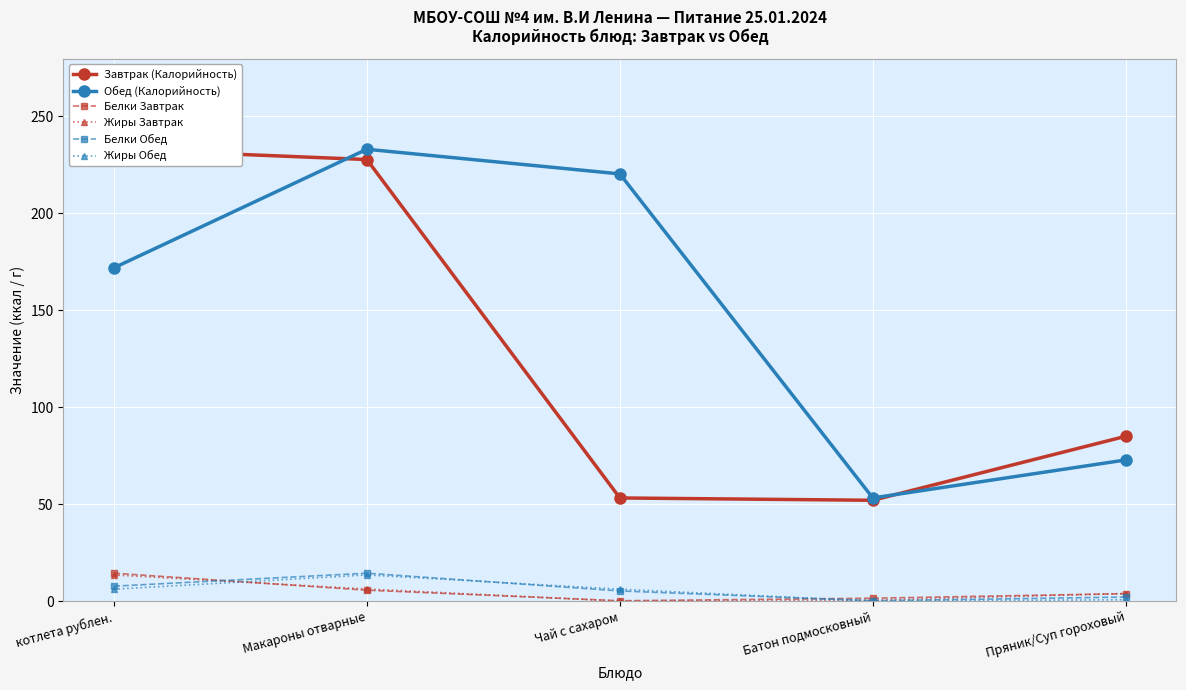

What position from the right is Пряник/Суп гороховый?

1